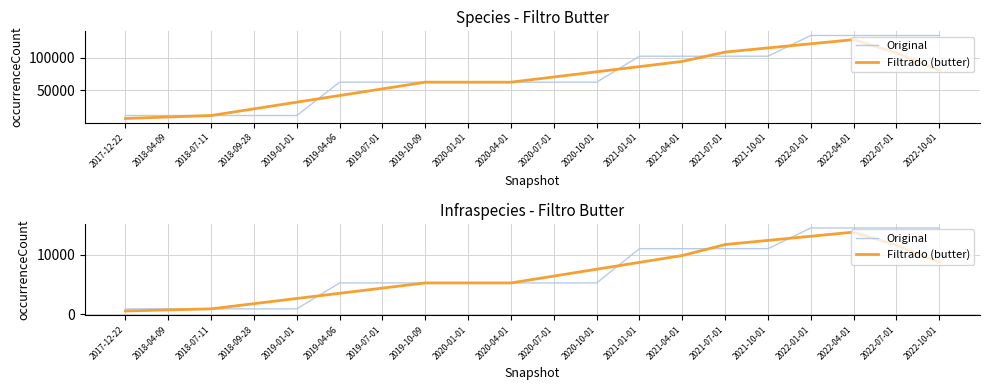

True or false: Filtrado (butter) has a value of 5092.1 at 2022-10-01.

False